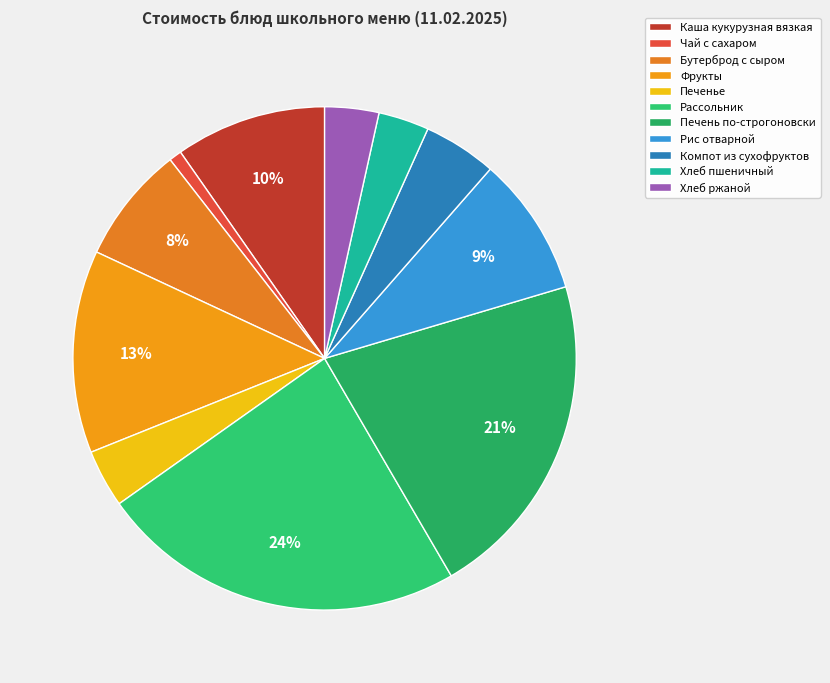

What percentage is the Бутерброд с сыром slice, to the nearest percent?

8%